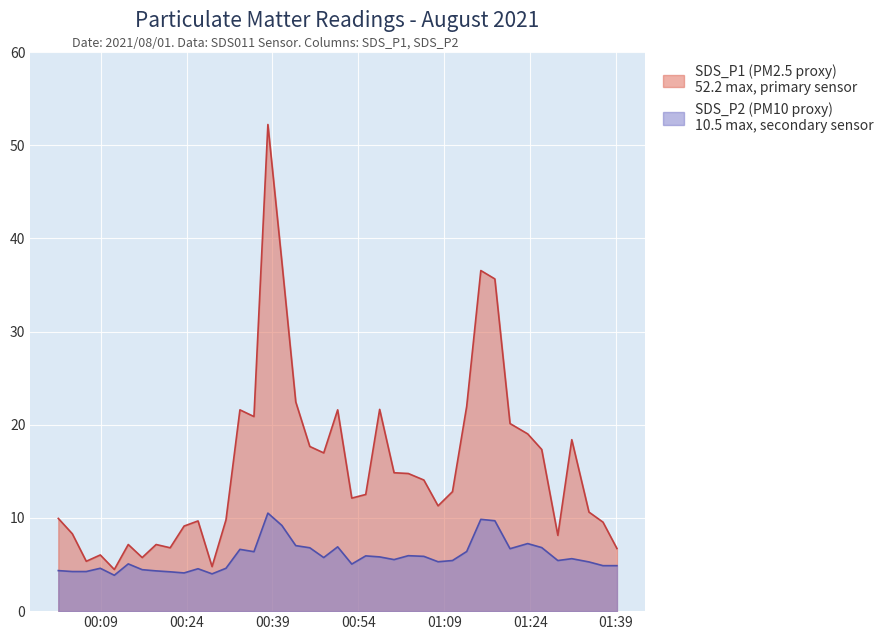

What is the label of the 38th point from the left?

2021/08/01 01:34:16